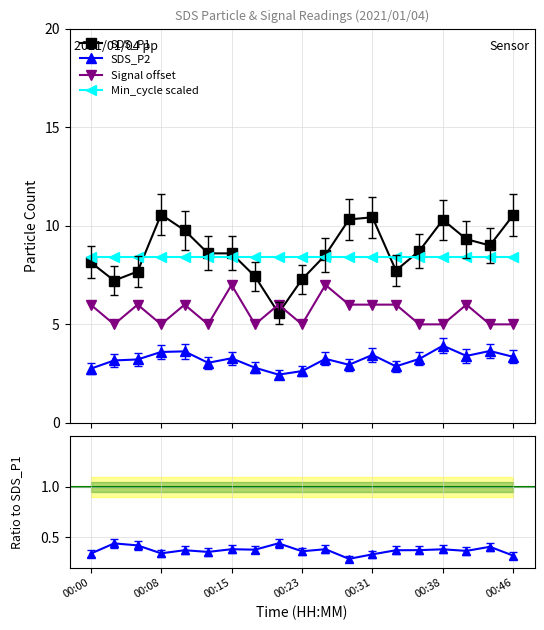

What is the minimum value for SDS_P2?

2.5